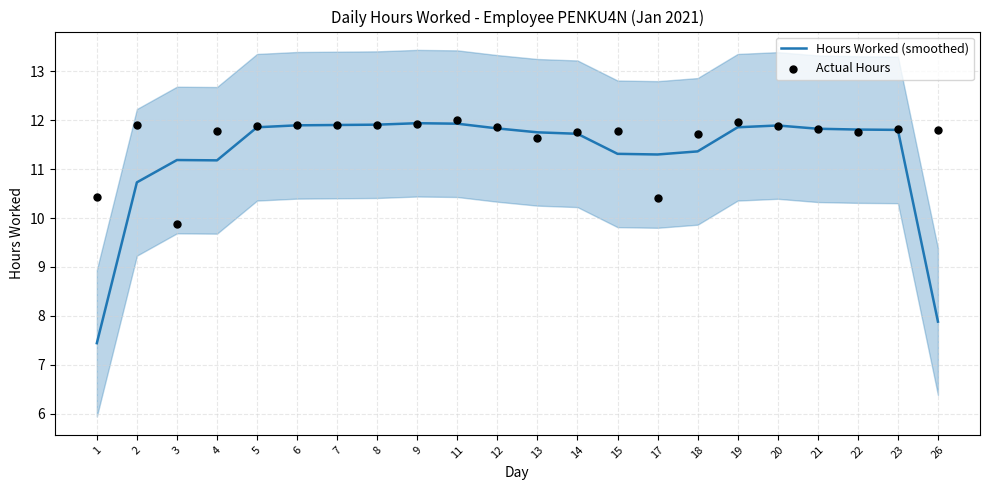

Which series reaches the maximum Y coordinate?

Actual Hours